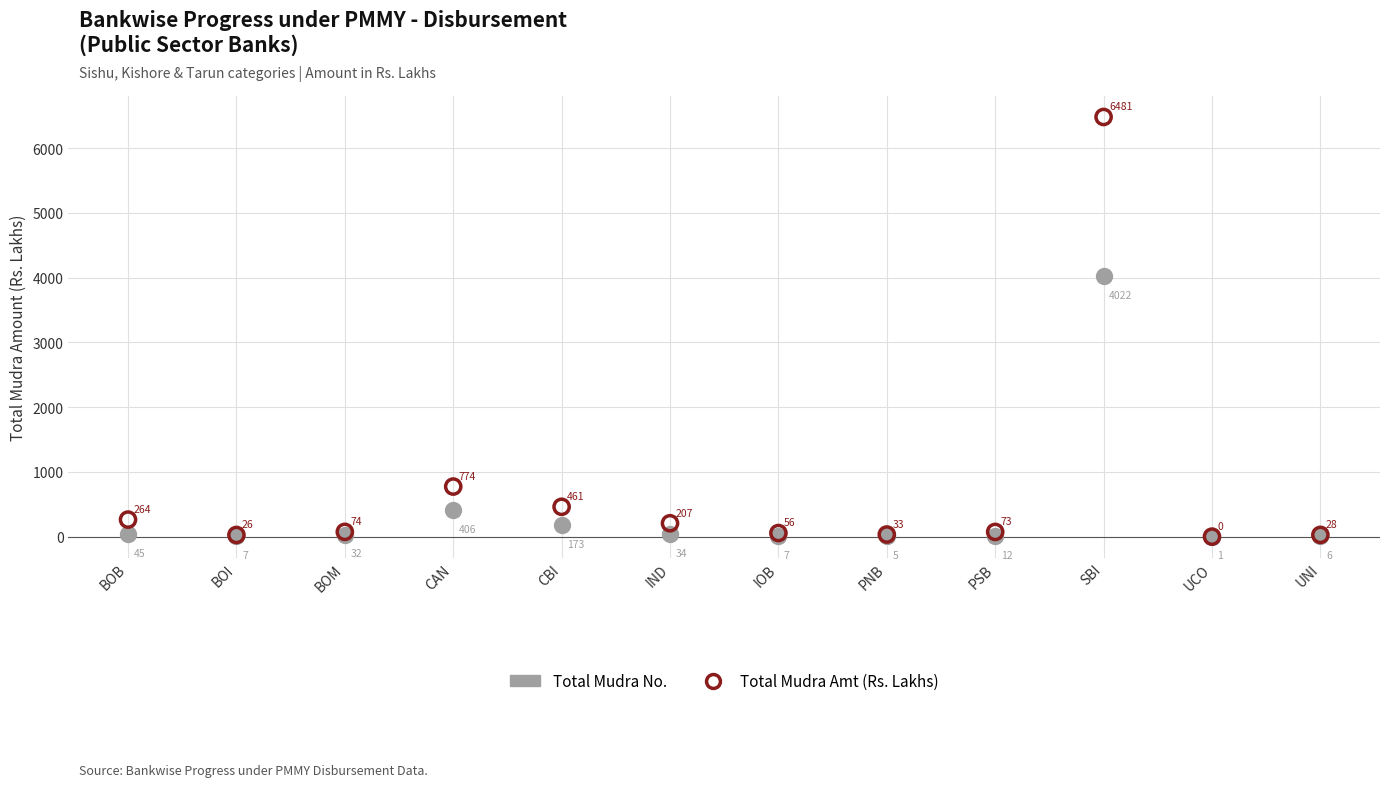

Which series contains the lowest Y value?

Total Mudra Amt (Rs. Lakhs)